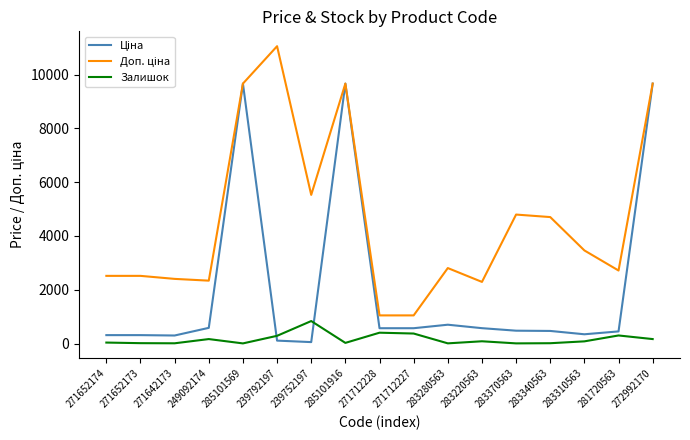

Which category has the highest value across all series?

239792197